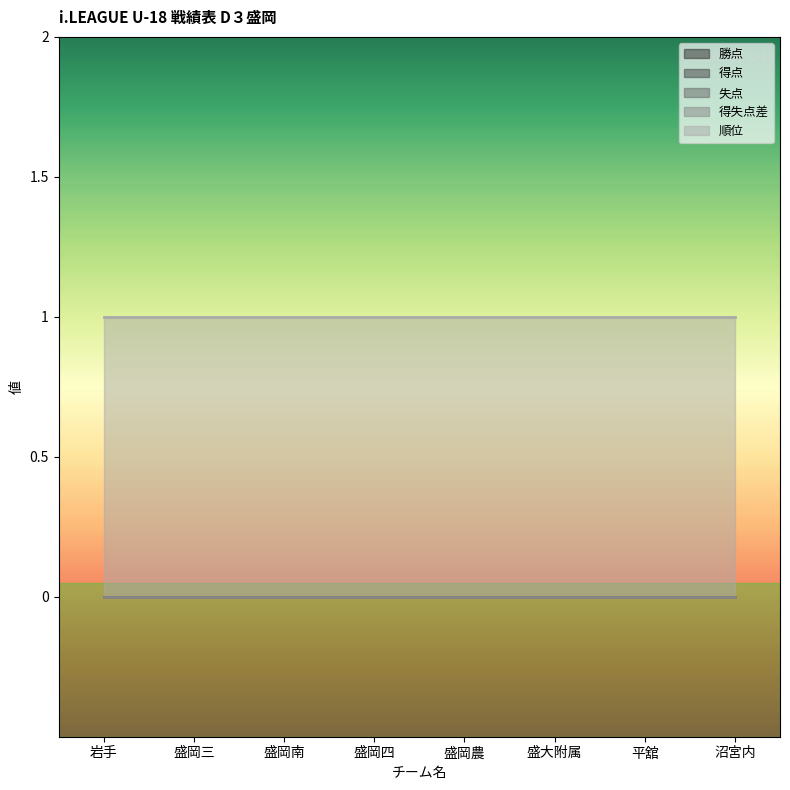

Reading right to left, what are all the values shown in this chart?

勝点: 沼宮内=0	平舘=0	盛大附属=0	盛岡農=0	盛岡四=0	盛岡南=0	盛岡三=0	岩手=0
得点: 沼宮内=0	平舘=0	盛大附属=0	盛岡農=0	盛岡四=0	盛岡南=0	盛岡三=0	岩手=0
失点: 沼宮内=0	平舘=0	盛大附属=0	盛岡農=0	盛岡四=0	盛岡南=0	盛岡三=0	岩手=0
得失点差: 沼宮内=0	平舘=0	盛大附属=0	盛岡農=0	盛岡四=0	盛岡南=0	盛岡三=0	岩手=0
順位: 沼宮内=1	平舘=1	盛大附属=1	盛岡農=1	盛岡四=1	盛岡南=1	盛岡三=1	岩手=1